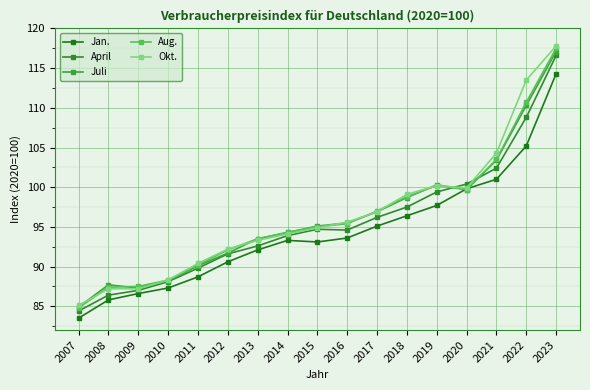

Reading right to left, transcribe all the data shown in this chart.

Jan.: 114.3	105.2	101.0	99.8	97.7	96.4	95.1	93.6	93.1	93.3	92.1	90.6	88.7	87.3	86.6	85.8	83.5
April: 116.6	108.8	102.4	100.4	99.4	97.5	96.2	94.6	94.7	93.9	92.6	91.6	89.8	88.1	87.0	86.4	84.4
Juli: 117.1	110.3	103.4	99.7	100.3	98.7	96.9	95.5	95.1	94.3	93.5	91.7	90.1	88.2	87.3	87.7	84.9
Aug.: 117.5	110.7	103.5	99.7	100.2	98.8	97.0	95.4	95.0	94.3	93.5	92.1	90.2	88.3	87.5	87.4	84.8
Okt.: 117.8	113.5	104.3	99.9	100.2	99.1	96.9	95.6	94.9	94.1	93.3	92.2	90.4	88.3	87.2	87.2	85.1